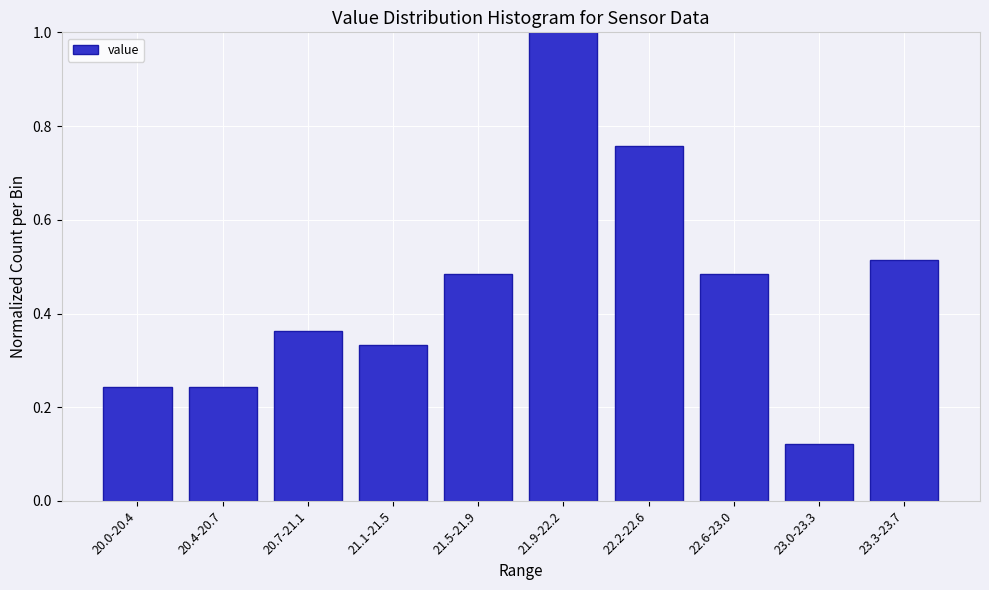

What position from the right is 22.6-23.0?

3